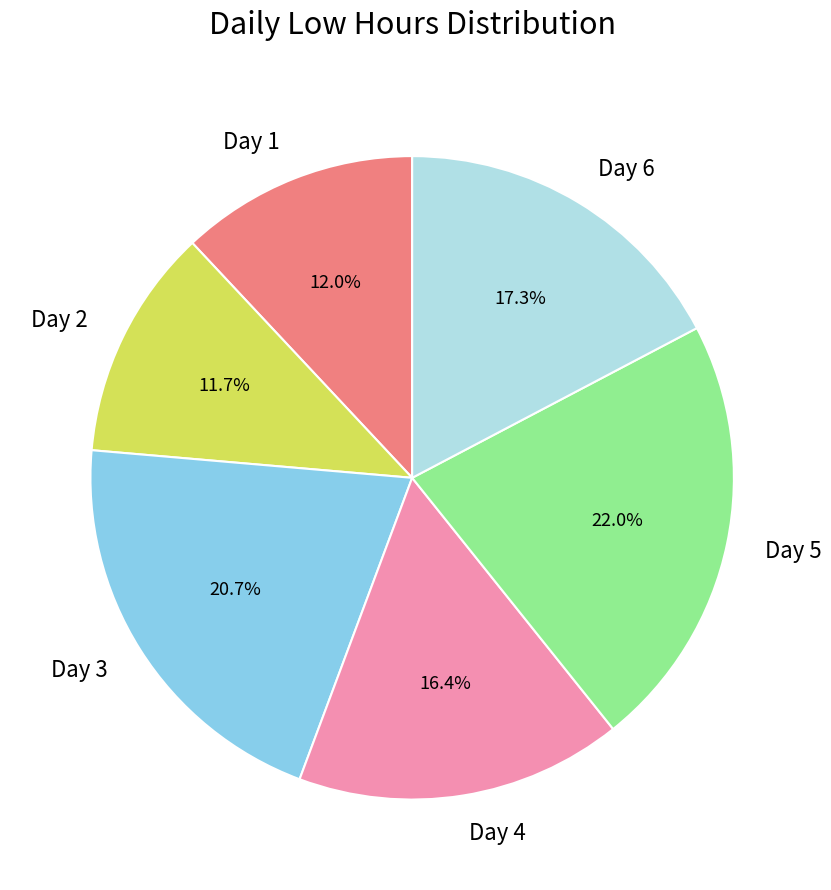

How many slices are in this pie chart?

6